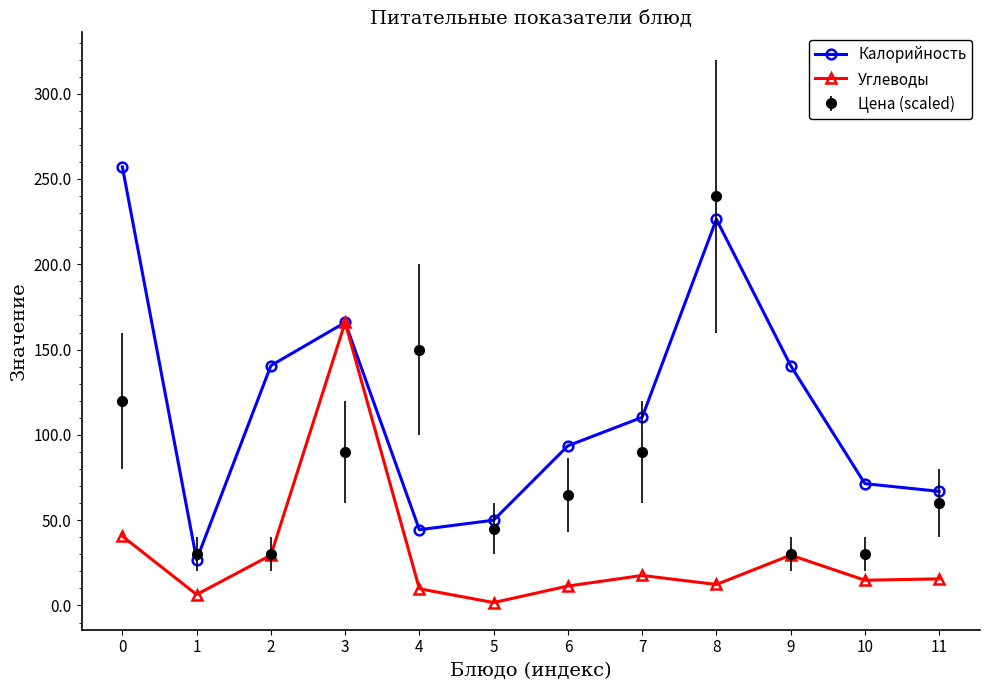

The value of Калорийность at 7 is 179.4. True or false?

False